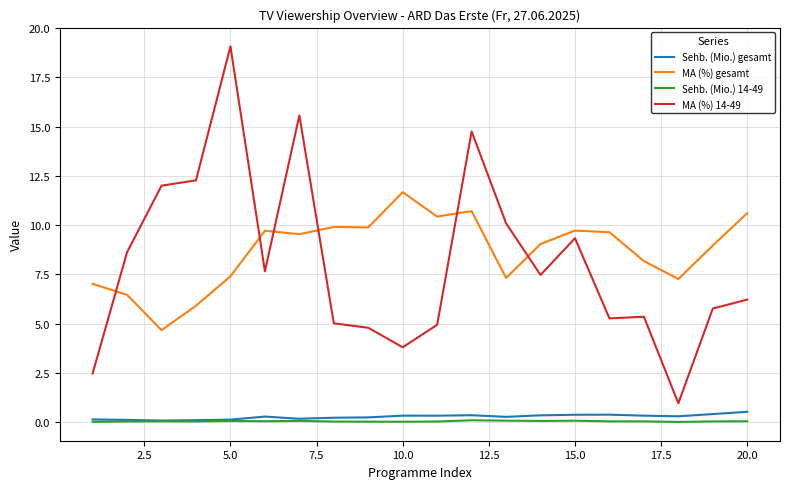

True or false: MA (%) gesamt and Sehb. (Mio.) gesamt intersect in this chart.

False